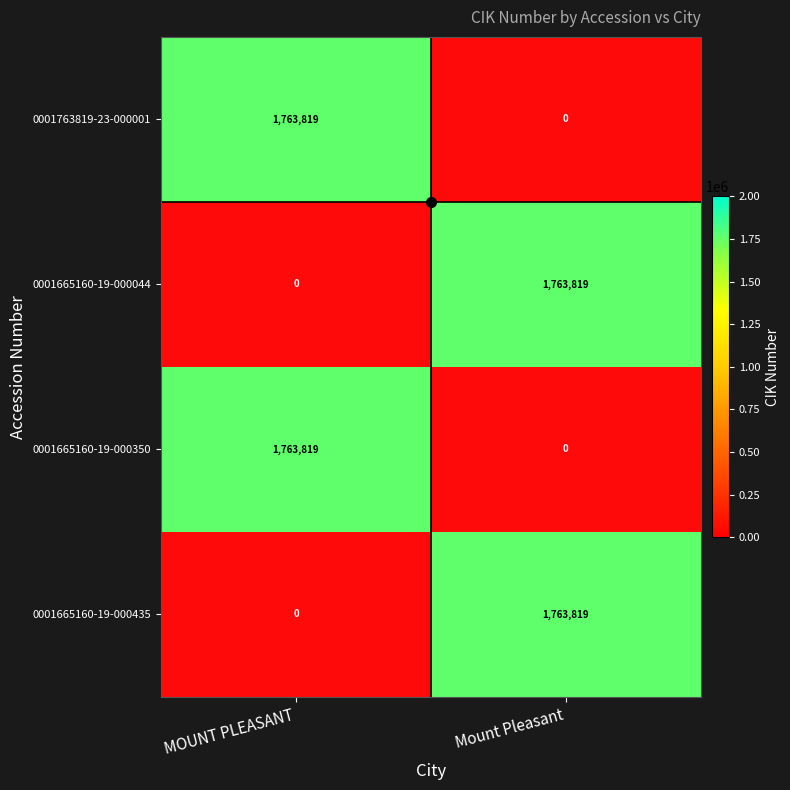

What is the difference between the highest and lowest values at Mount Pleasant?

1763819